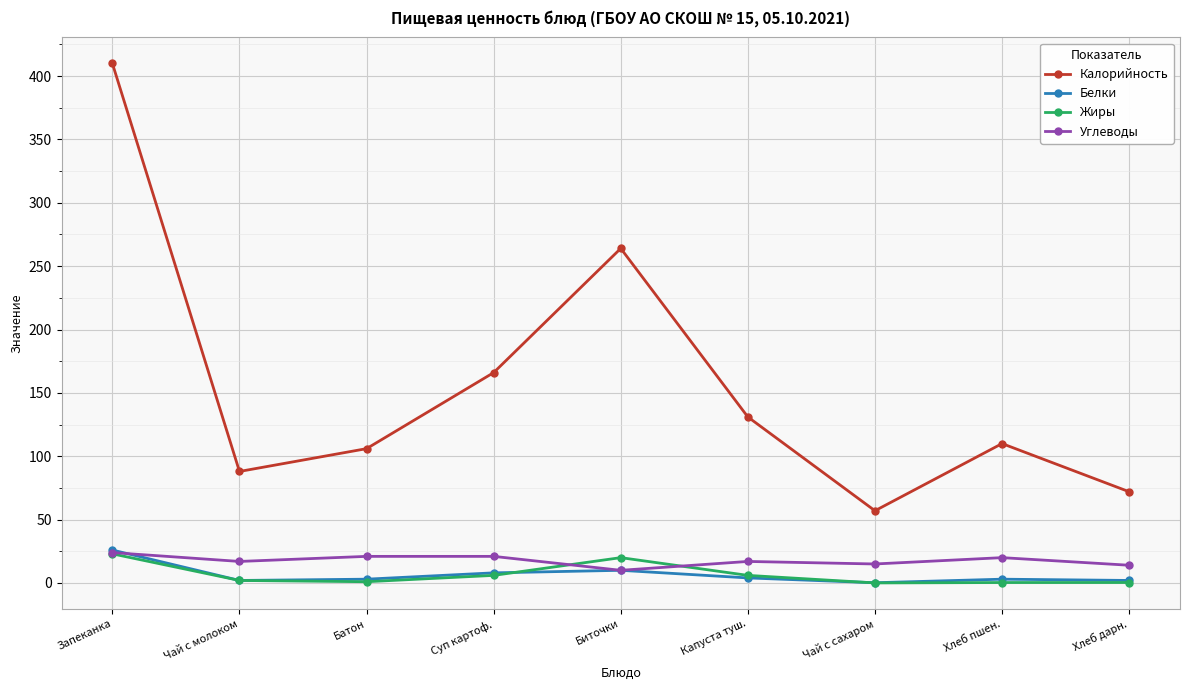

What is the total value across all series at Капуста туш.?

158.0